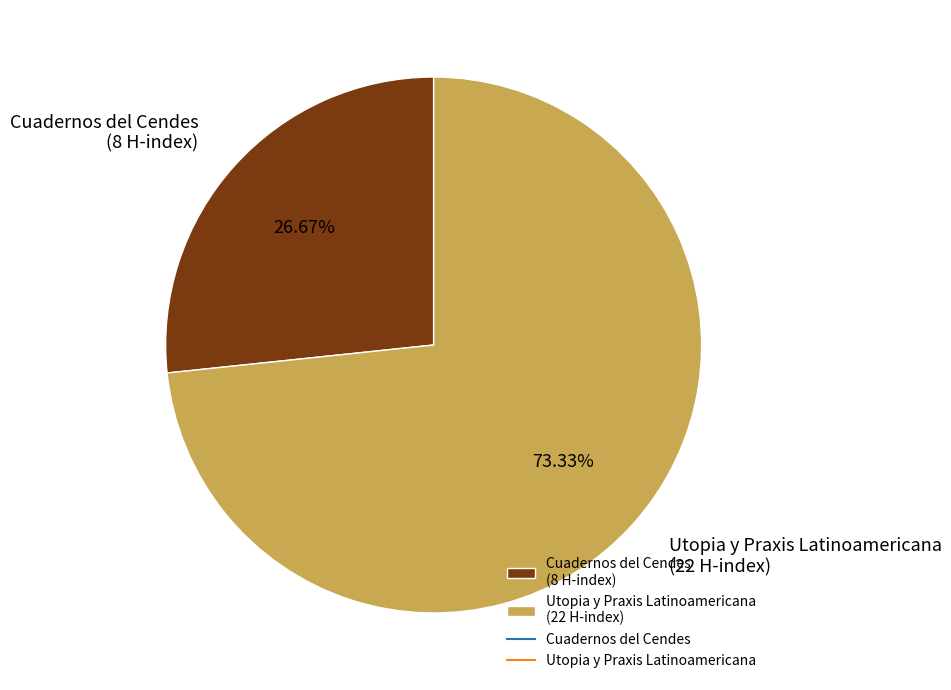

Which slice is the smallest?

Cuadernos del Cendes